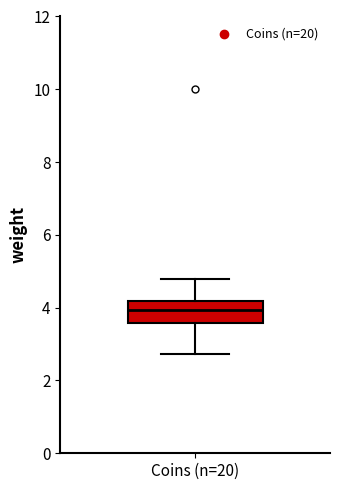

Transcribe this box plot: give where the median line is, the range the box spans, and where the two whiskers end, as read against the y-axis. The values are not printed on the chart, so give them approximately, as read against the axis.

median 4.0, box 3.6 to 4.2, whiskers 2.8 to 4.8